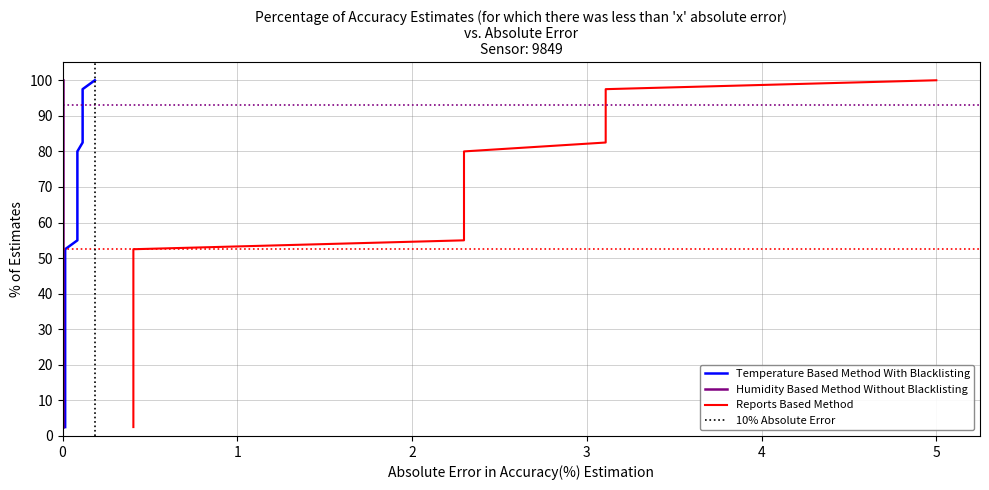

What is the average value of the humidity series?

99.9